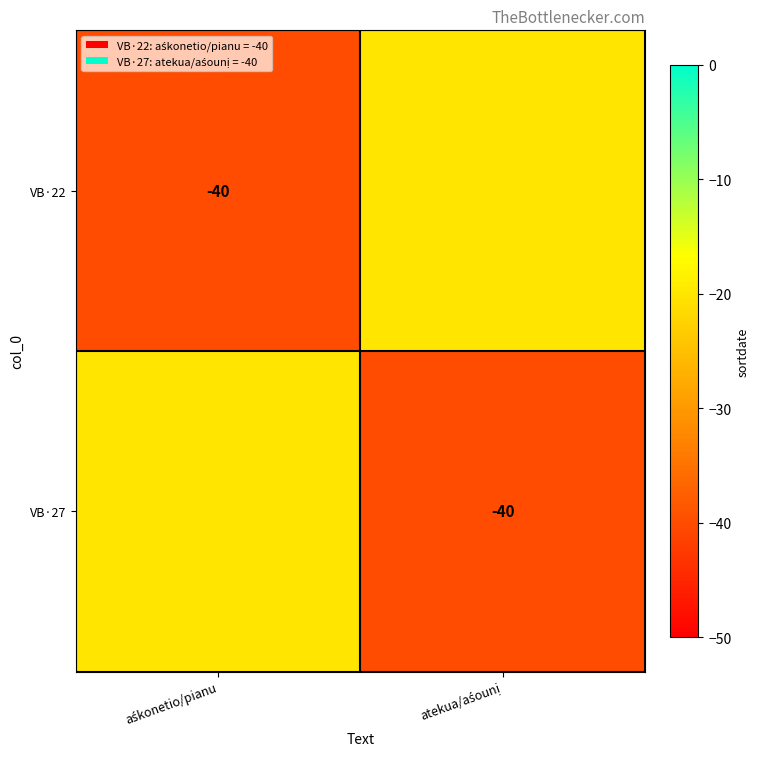

What is the lowest value of the VB·22 series?

-40